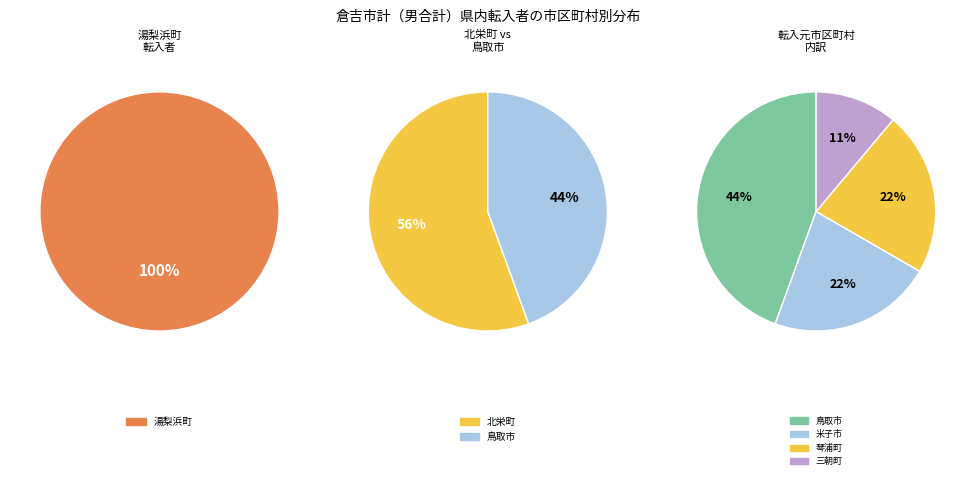

Which category has the smallest portion of the pie?

三朝町